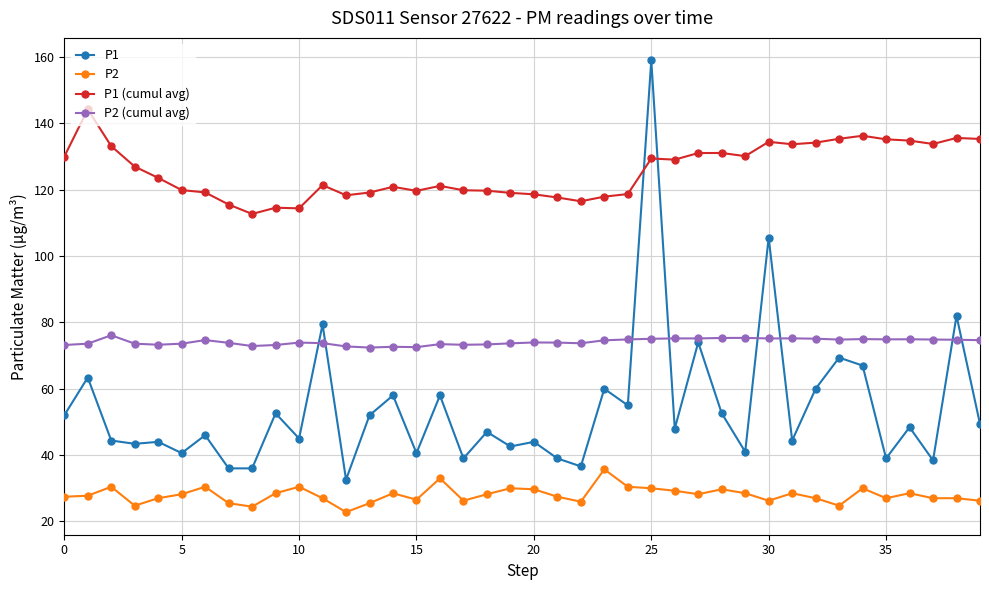

Which series has the widest spread of values?

P1